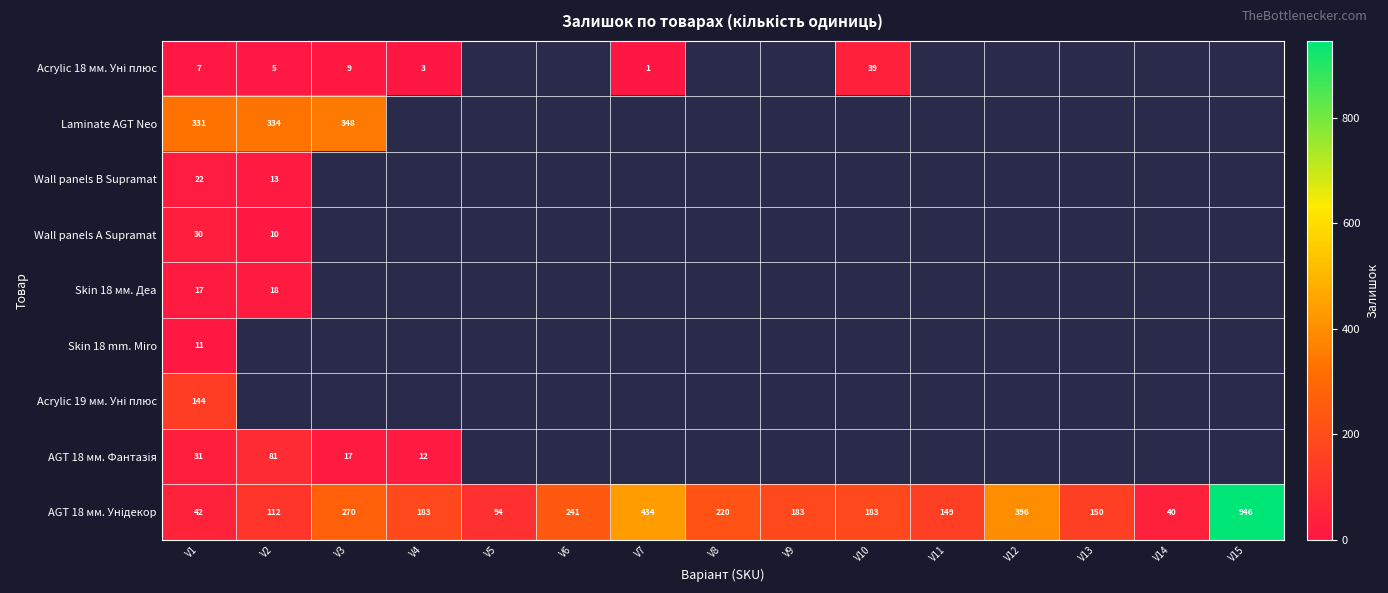

At how many categories does at least one series exceed 456?

1